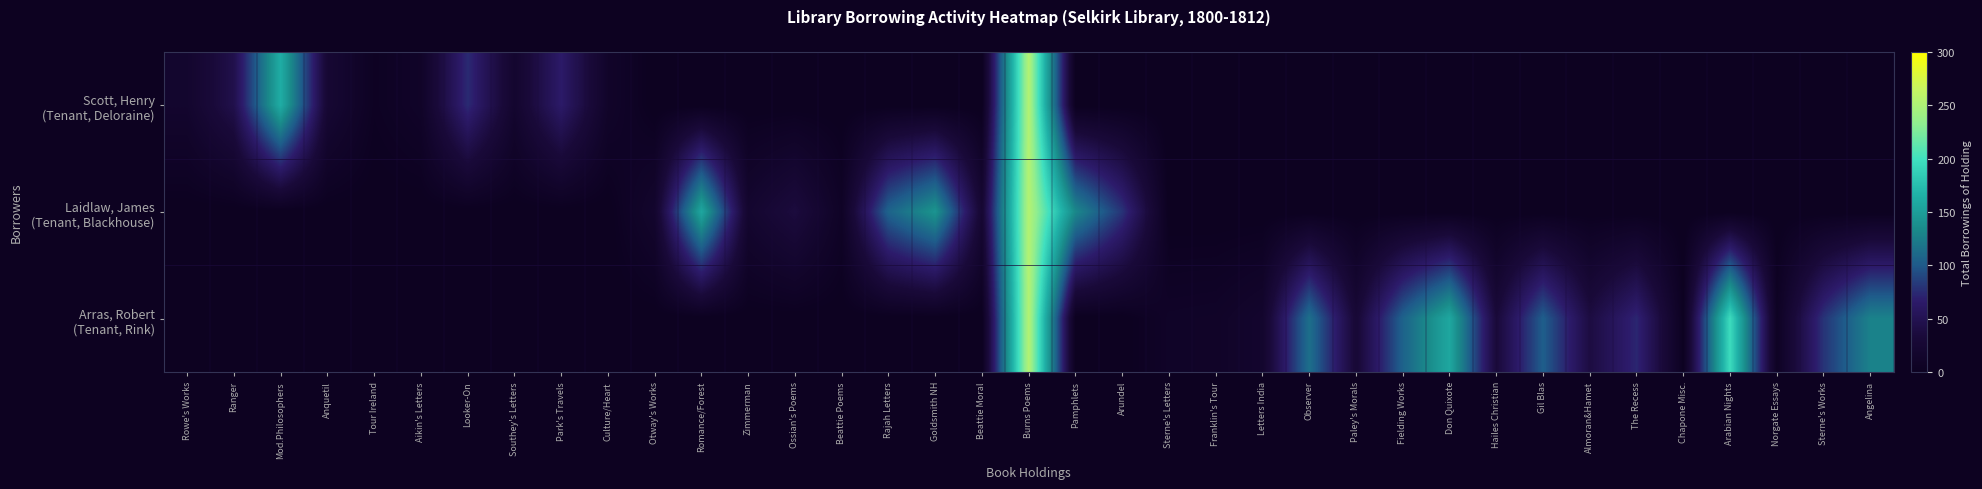

Rank the series by their average value, from highest to lowest.

Arras, Robert (Tenant, Rink), Laidlaw, James (Tenant, Blackhouse), Scott, Henry (Tenant, Deloraine)